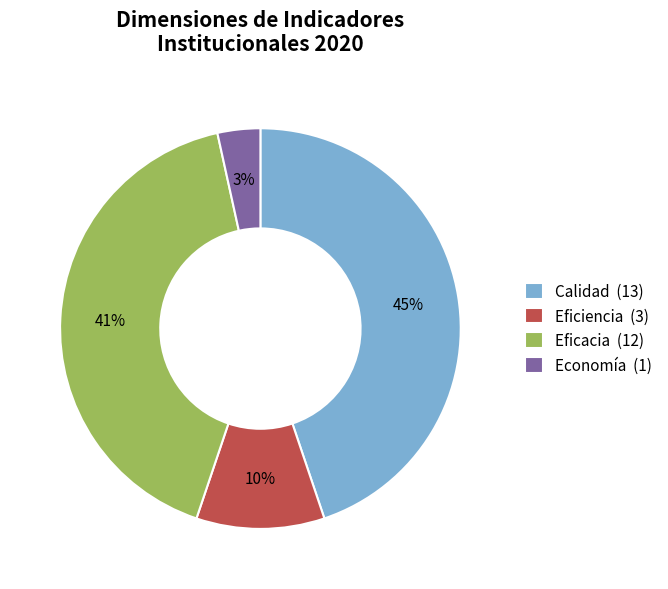

How many segments does this pie chart have?

4